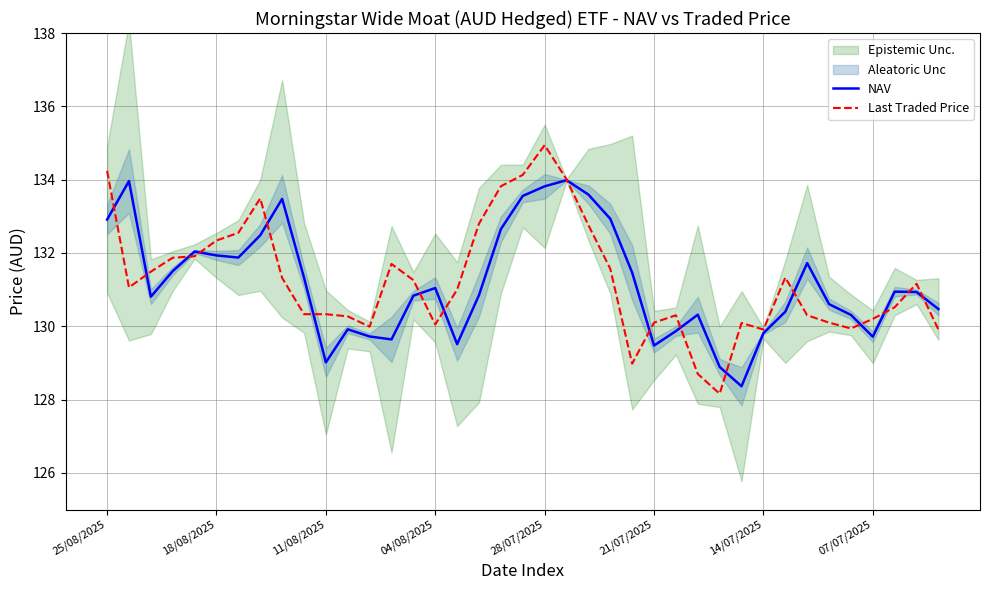

True or false: NAV and Last Traded Price cross at least once.

True